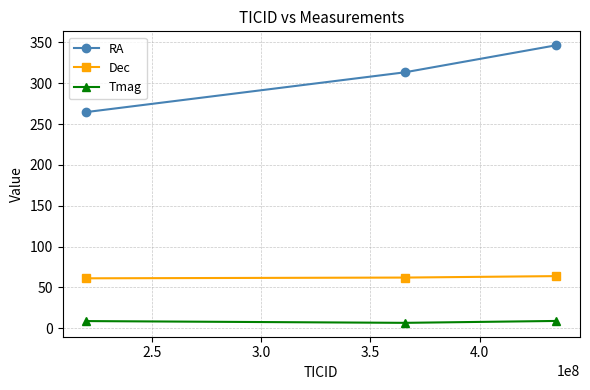

Which series has the widest spread of values?

RA